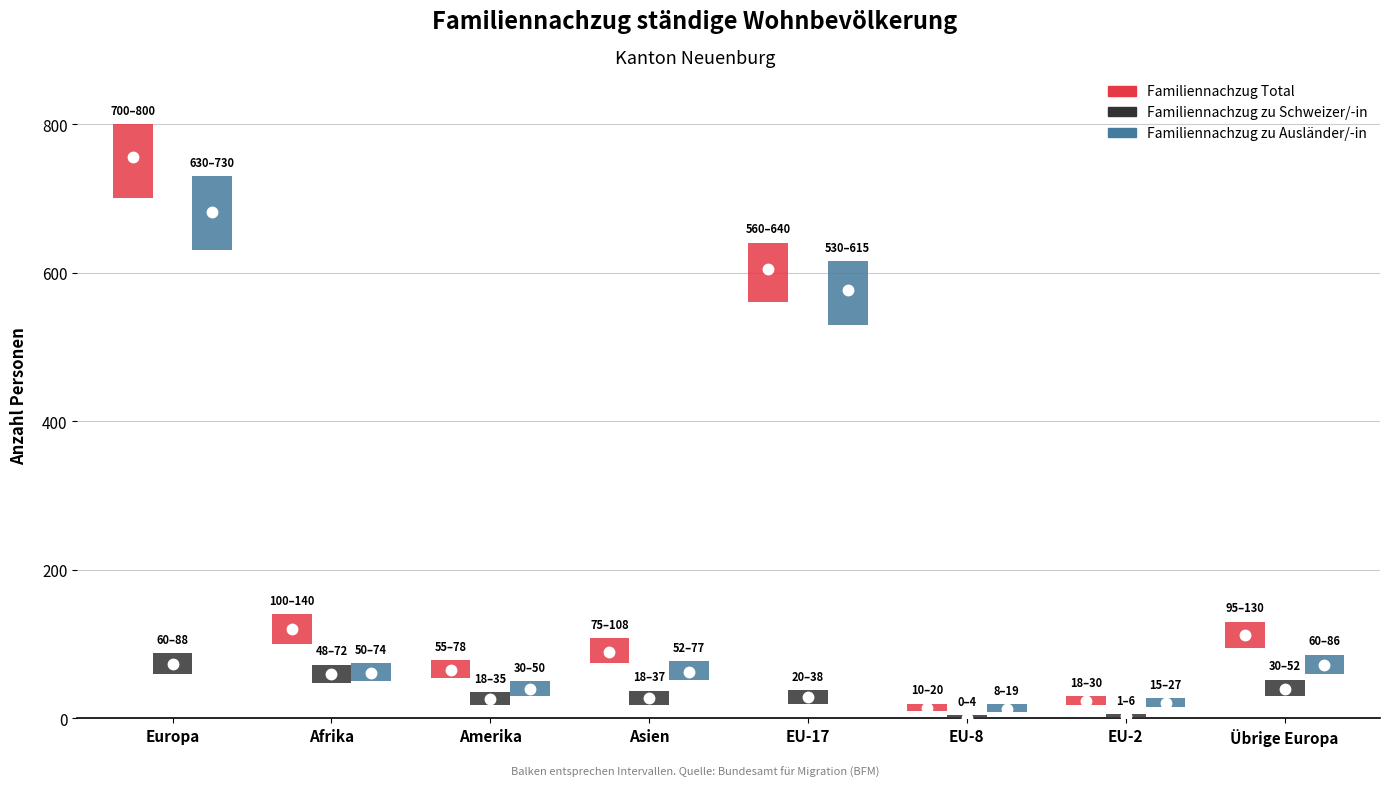

Between Amerika and EU-8, which series saw the biggest shift?

Familiennachzug Total